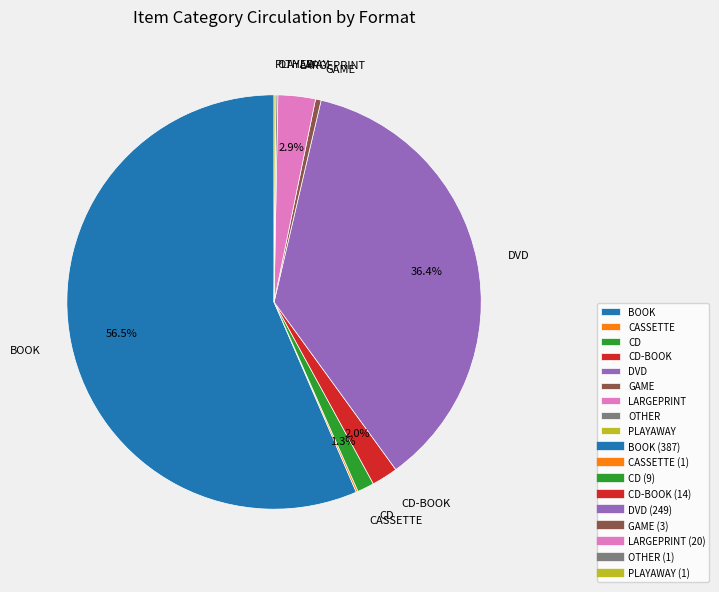

Between CD and BOOK, which is larger?

BOOK